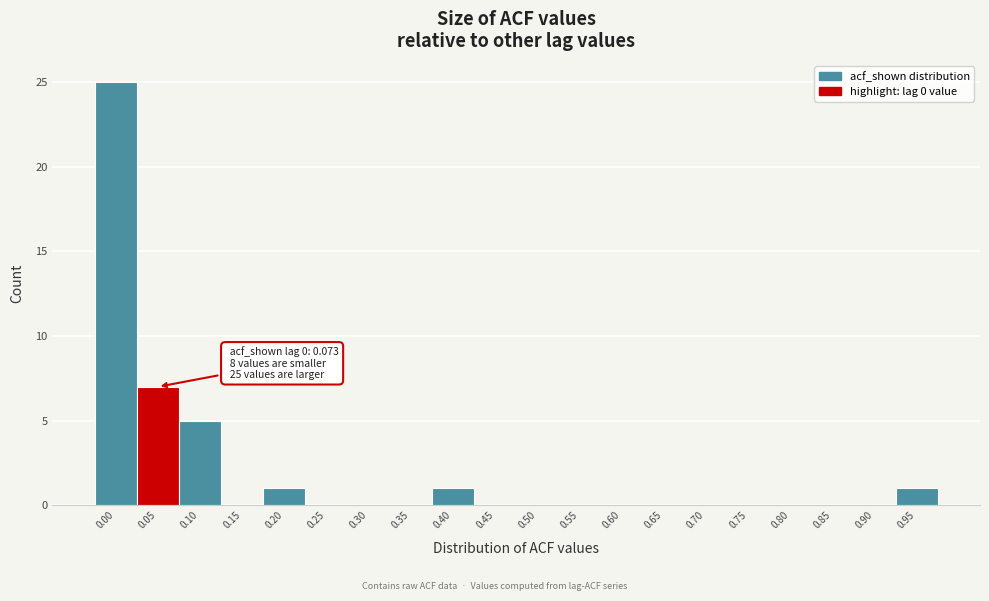

What is the maximum value shown in the chart?

25